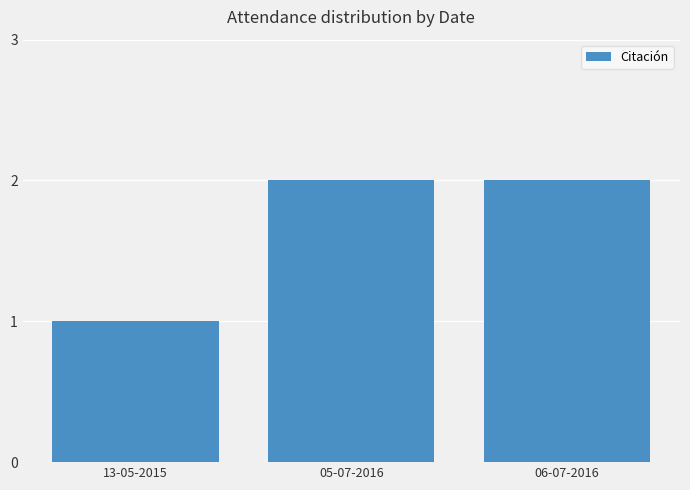

How many series are shown in this chart?

1